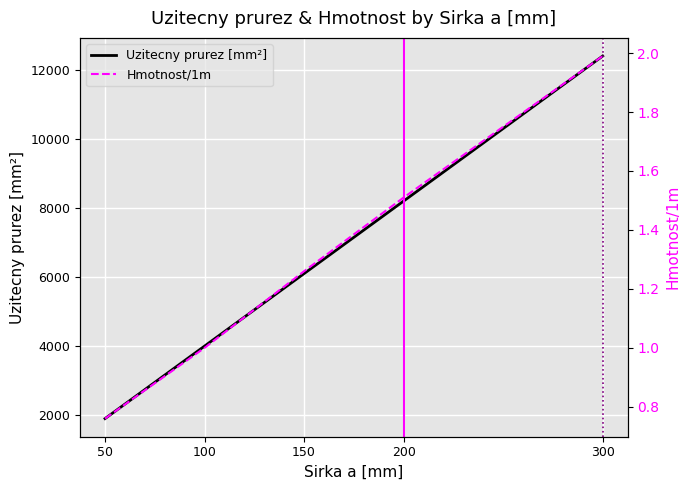

Which series has the widest spread of values?

Uzitecny prurez [mm²]